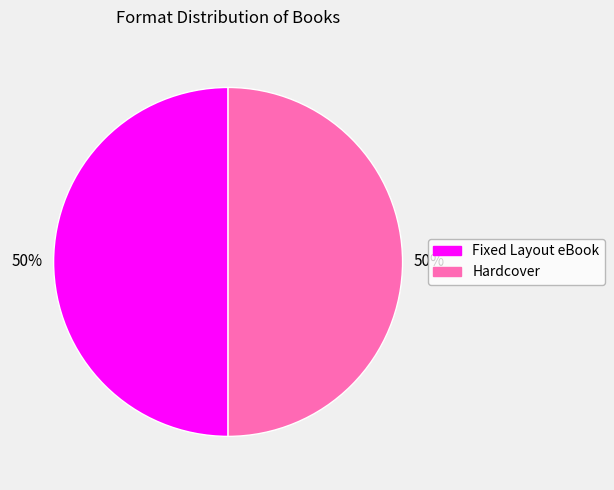

To the nearest percent, what is the average slice percentage?

50%